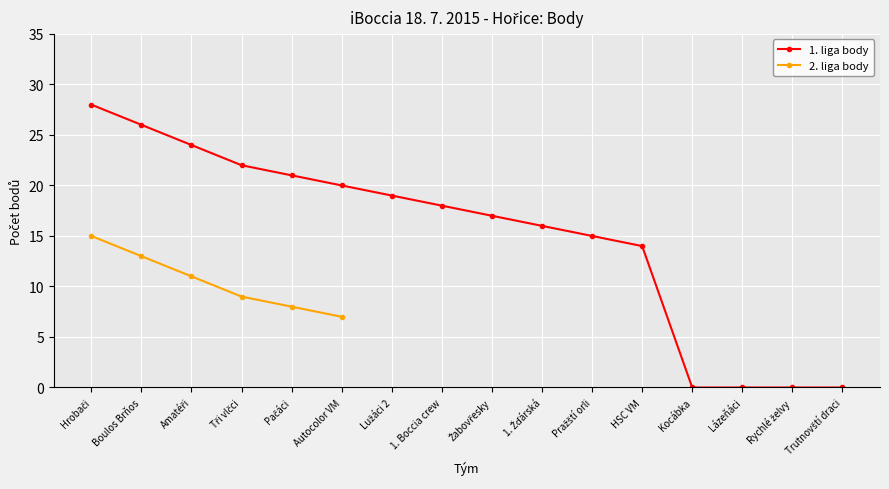

What is the sum of the values at Tři vlčci and Lužáci 2?

41